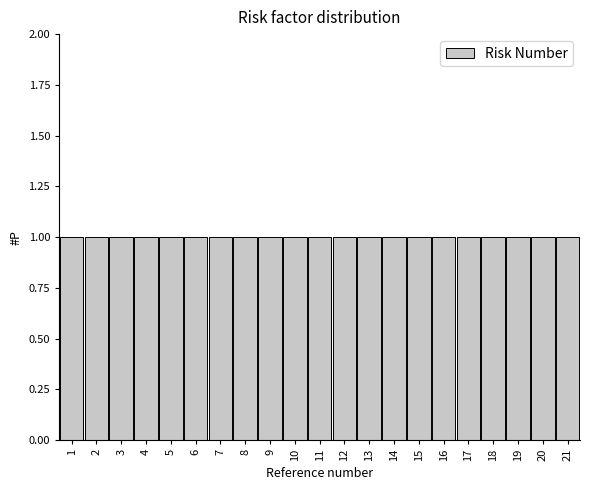

What is the height of the bar covering 11.5 to 12.5 on the x-axis? The values are not printed on the chart, so give them approximately, as read against the axis.

1